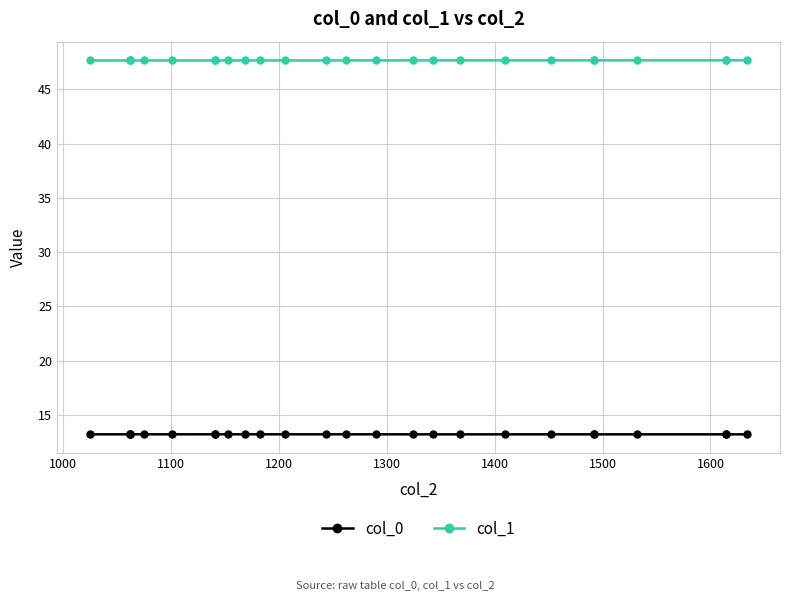

What is the value of the col_0 point at the 22nd from the left?

13.2